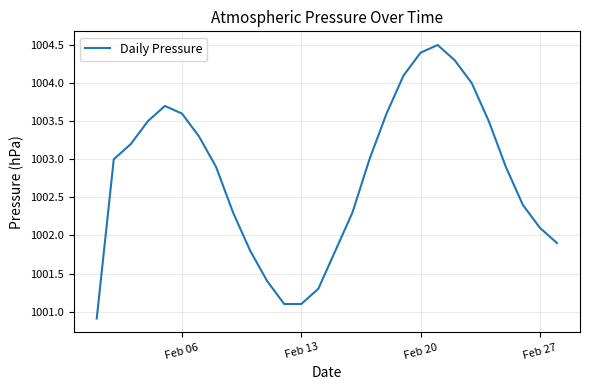

How many categories are shown in the chart?

28